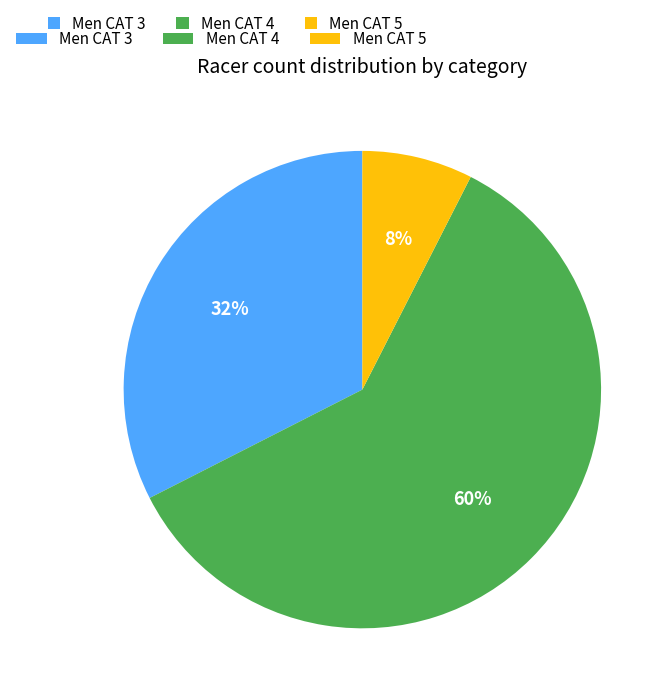

Is there any slice that represents more than half of the pie?

Yes